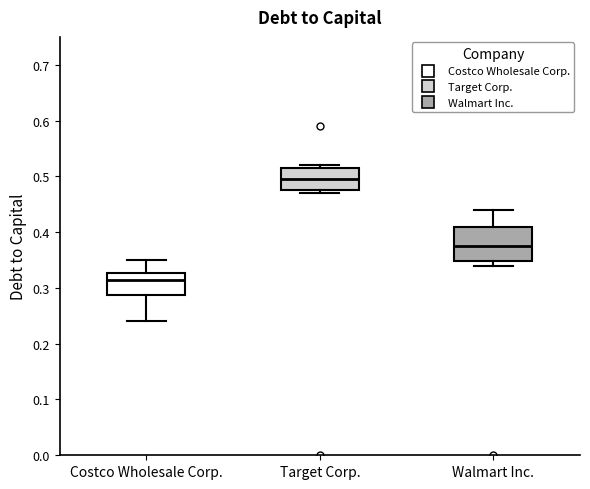

Reading left to right, transcribe this box plot: for each box, give where its median line is, the range the box spans, and where its two whiskers end, as read against the y-axis. The values are not printed on the chart, so give them approximately, as read against the axis.

Costco Wholesale Corp.: median 0.32, box 0.29 to 0.33, whiskers 0.24 to 0.35
Target Corp.: median 0.50, box 0.48 to 0.52, whiskers 0.47 to 0.52 (just above the box's upper edge)
Walmart Inc.: median 0.38, box 0.35 to 0.41, whiskers 0.34 to 0.44